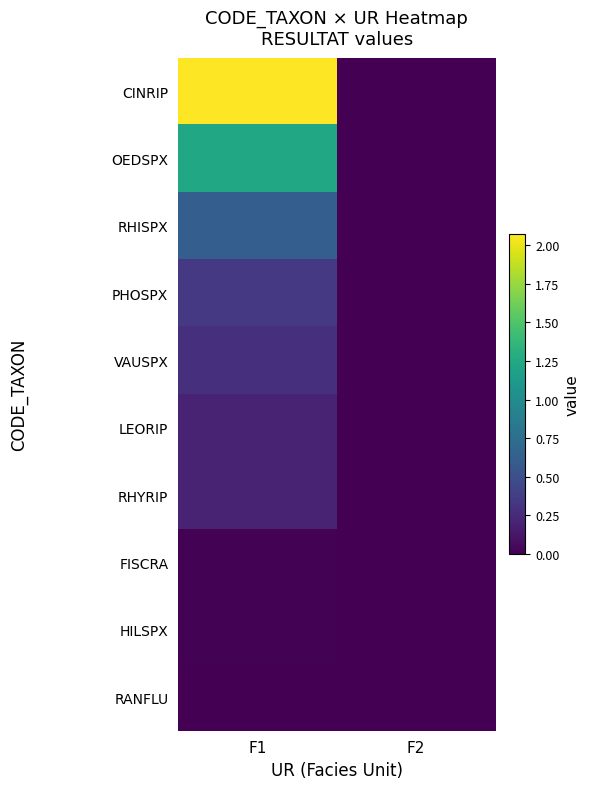

Reading right to left, what are all the values shown in this chart?

CINRIP: F2=0.0	F1=2.1
OEDSPX: F2=0.0	F1=1.2
RHISPX: F2=0.0	F1=0.6
PHOSPX: F2=0.0	F1=0.3
VAUSPX: F2=0.0	F1=0.3
LEORIP: F2=0.0	F1=0.2
RHYRIP: F2=0.0	F1=0.2
FISCRA: F2=0.0	F1=0.0
HILSPX: F2=0.0	F1=0.0
RANFLU: F2=0.0	F1=0.0